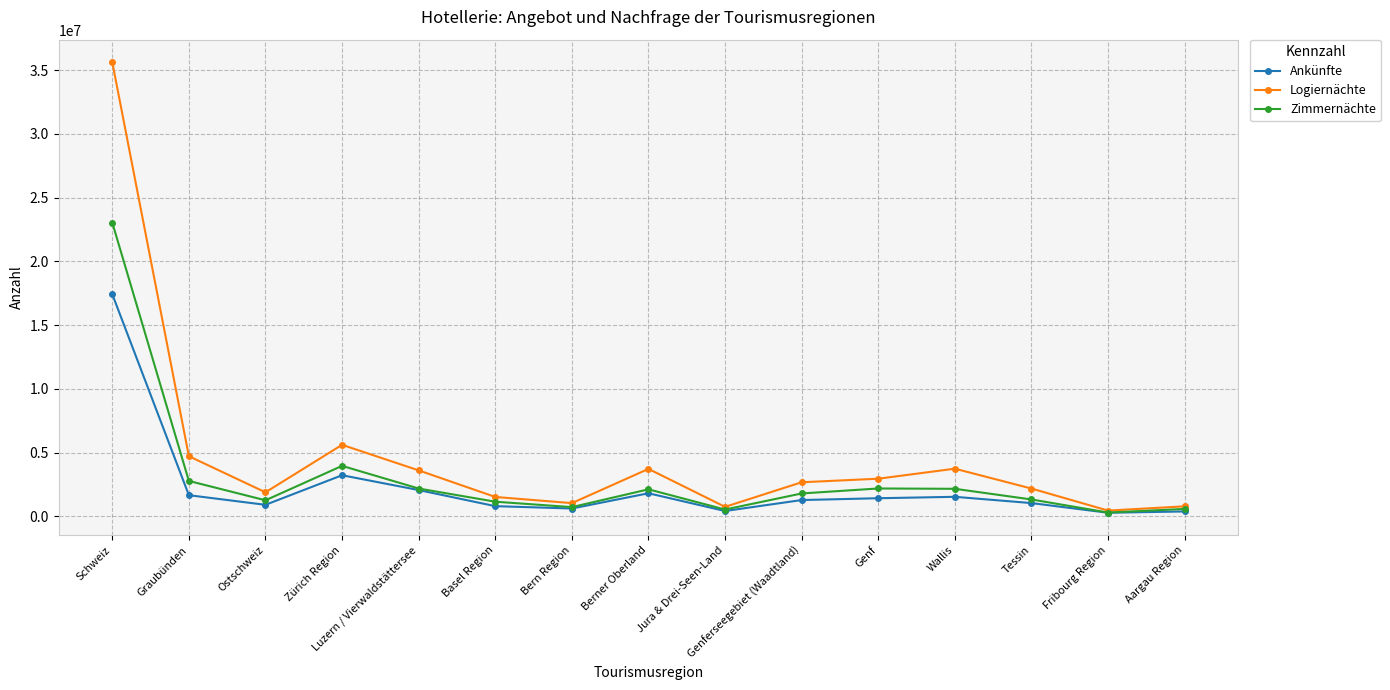

What is the spread (max minus min) of values at Schweiz?

18199055